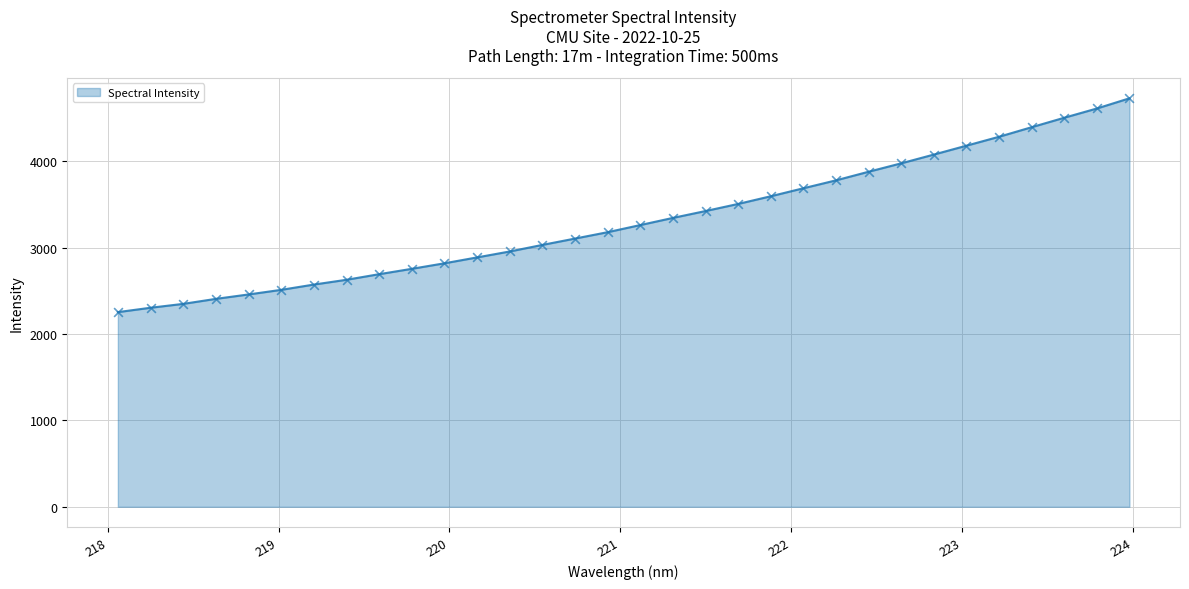

What is the greatest value displayed?

4728.8